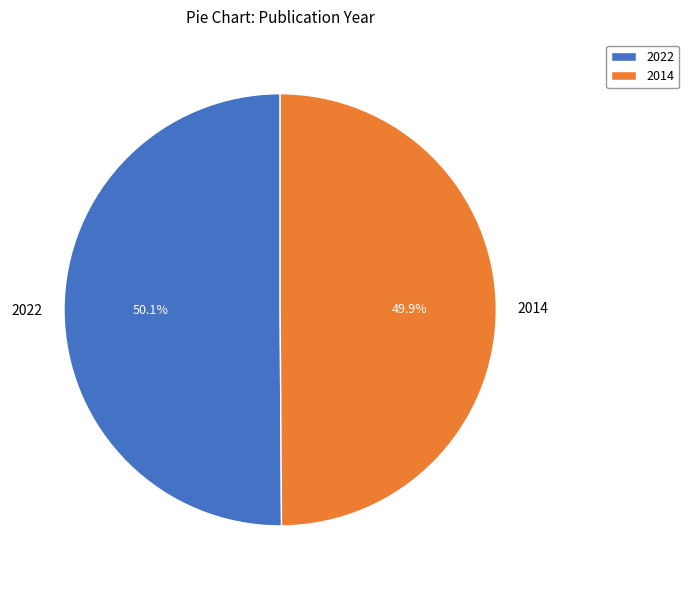

How many slices are in this pie chart?

2